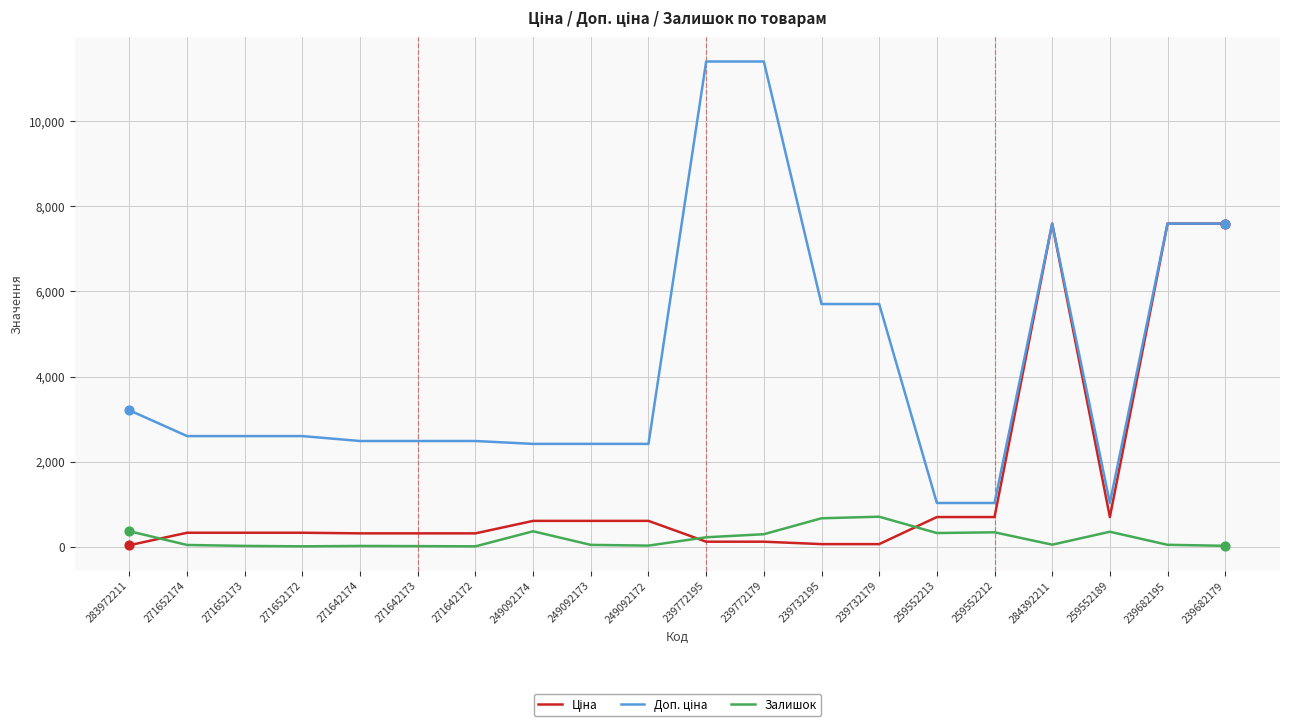

What is the total value across all series at 239772195?

11742.1